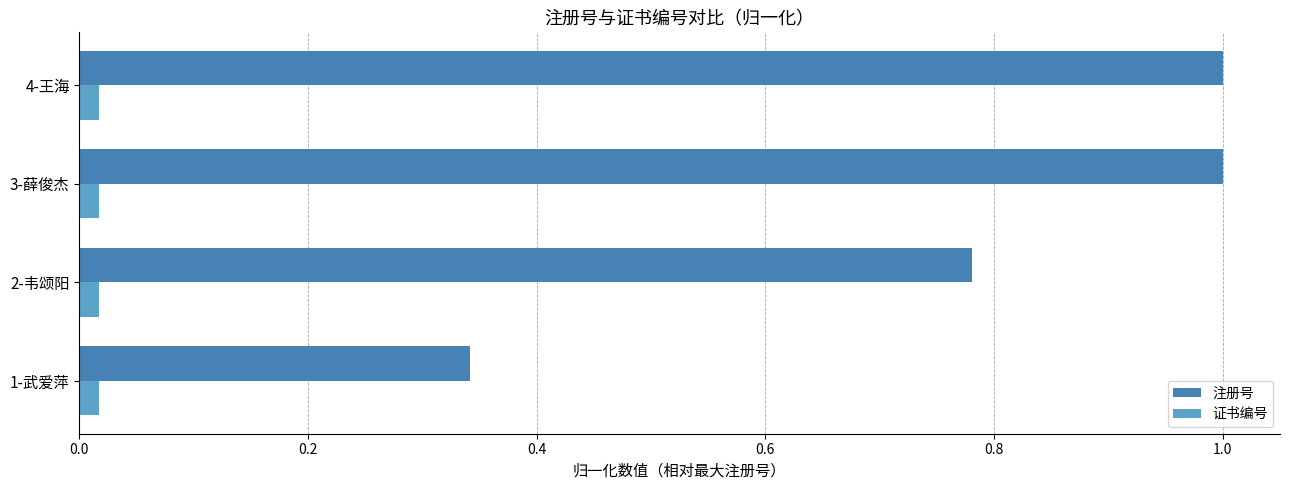

What is the difference between the maximum and minimum values in the 注册号 series?

0.7